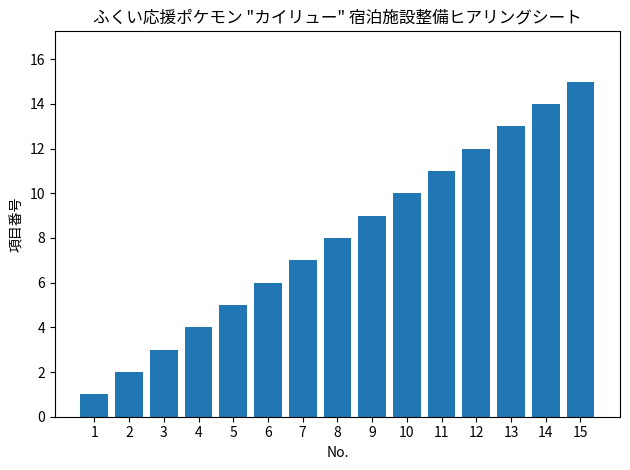

What is the ratio of the value at 5 to the value at 2?

2.5